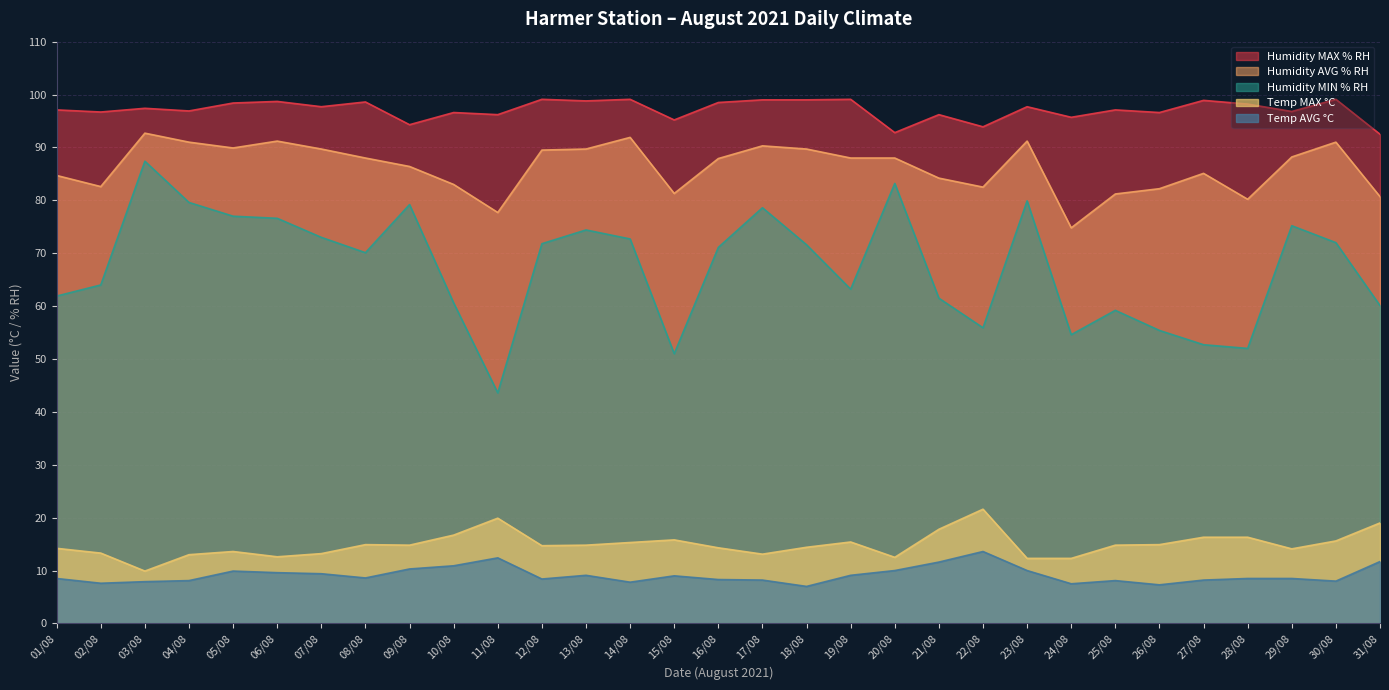

At which category does Temp AVG °C reach its first local peak?

05/08